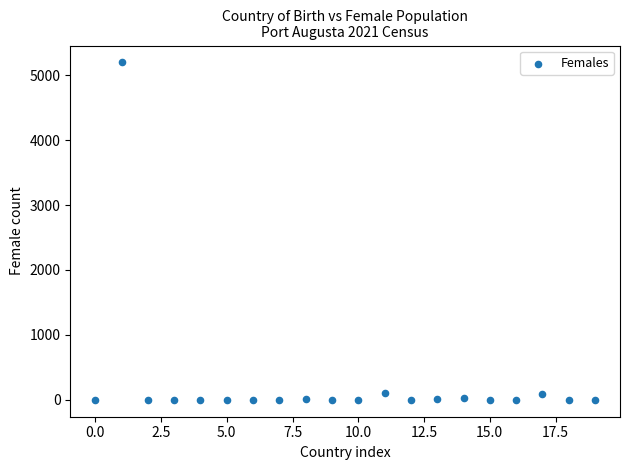

What is the range of Y values (max minus min)?

5197